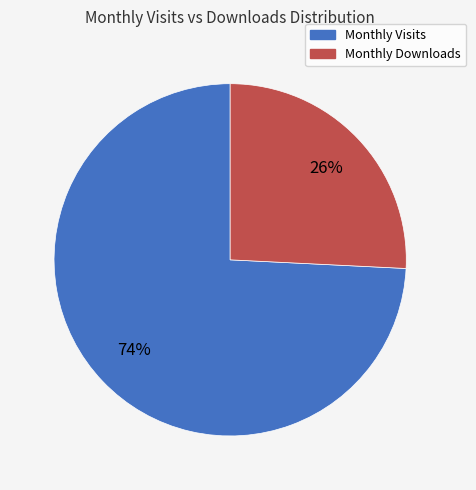

Is the sum of Monthly Downloads and Monthly Visits greater than half?

Yes